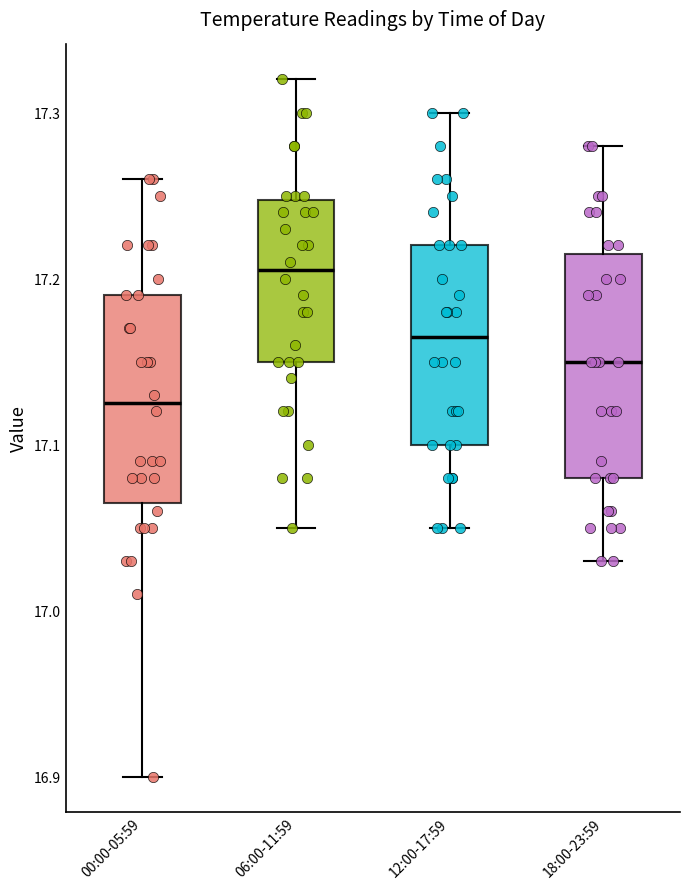

Reading left to right, transcribe this box plot: for each box, give where its median line is, the range the box spans, and where its two whiskers end, as read against the y-axis. The values are not printed on the chart, so give them approximately, as read against the axis.

00:00-05:59: median 17.13, box 17.07 to 17.19, whiskers 16.90 to 17.26
06:00-11:59: median 17.21, box 17.15 to 17.25, whiskers 17.05 to 17.32
12:00-17:59: median 17.17, box 17.10 to 17.22, whiskers 17.05 to 17.30
18:00-23:59: median 17.15, box 17.08 to 17.22, whiskers 17.03 to 17.28